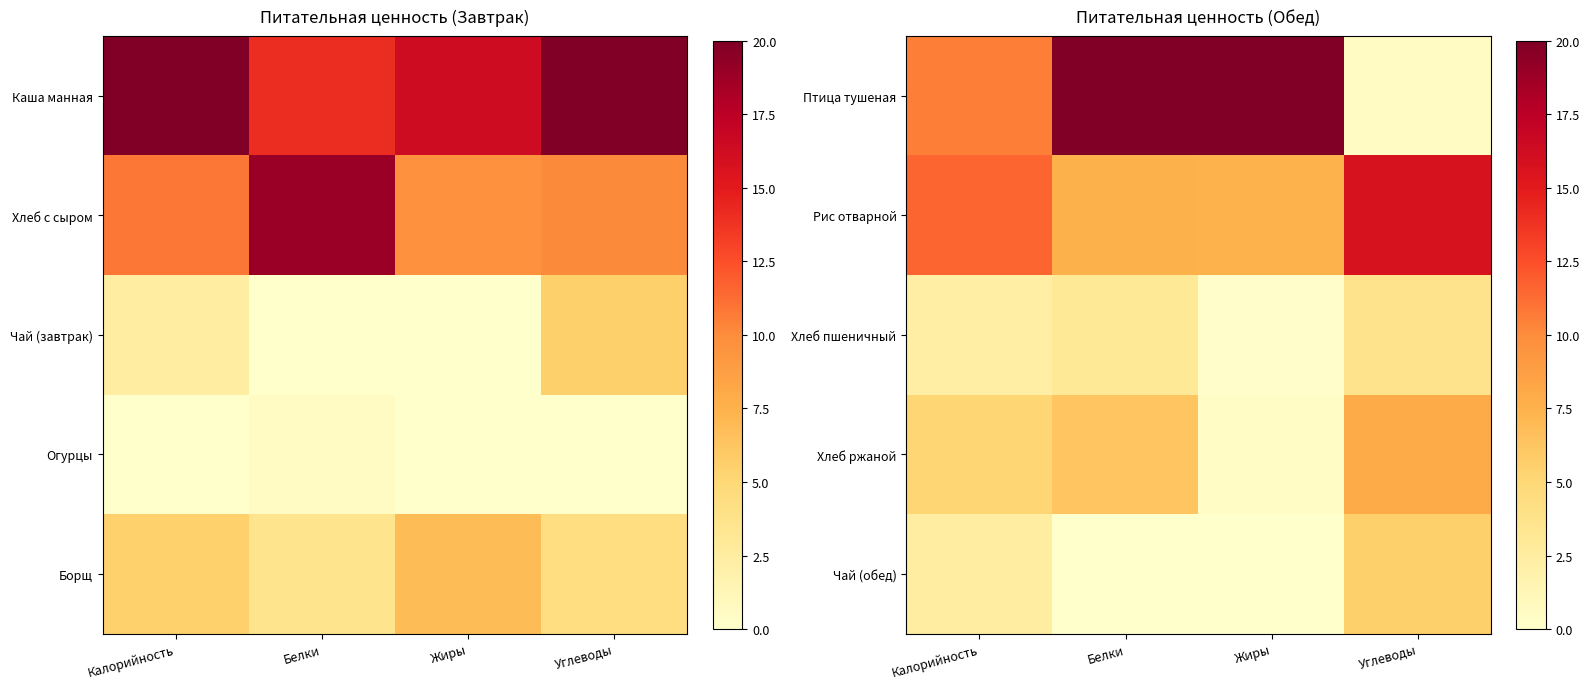

Between Углеводы and Калорийность, which is larger?

Калорийность